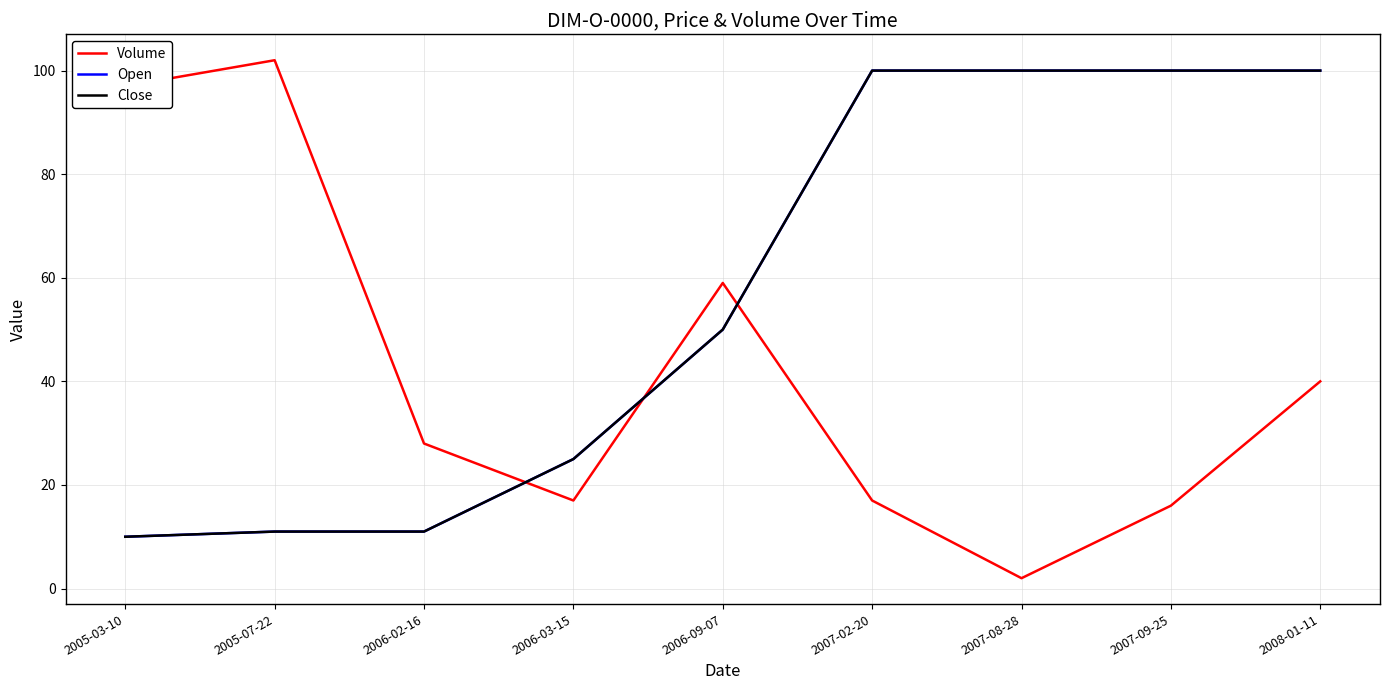

True or false: Close has more than 0 points higher than both neighbors.

False